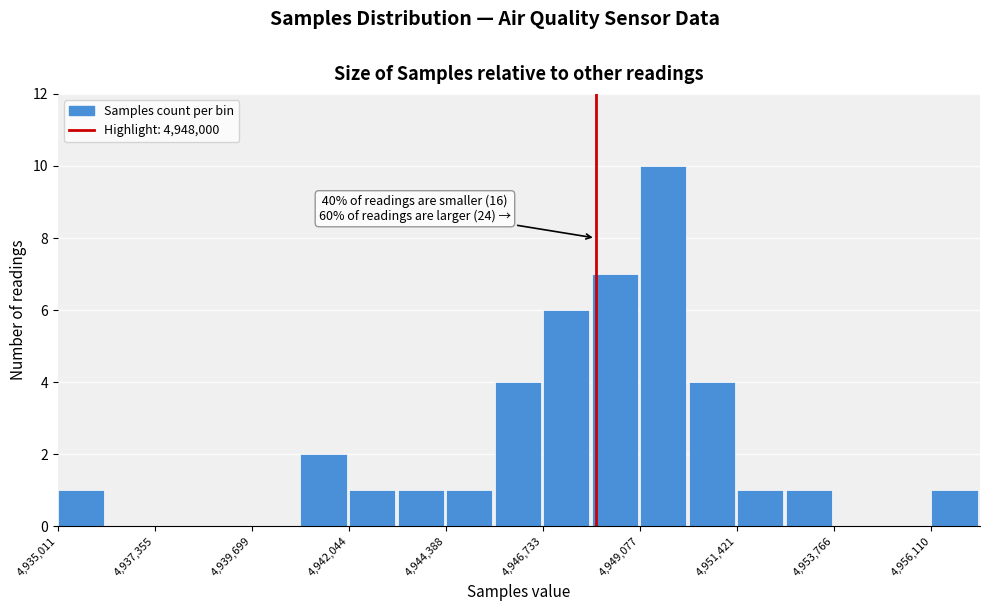

Around what value on the x-axis is the tallest bar? Give the approximate position of its centre, as read against the axis.

4949500